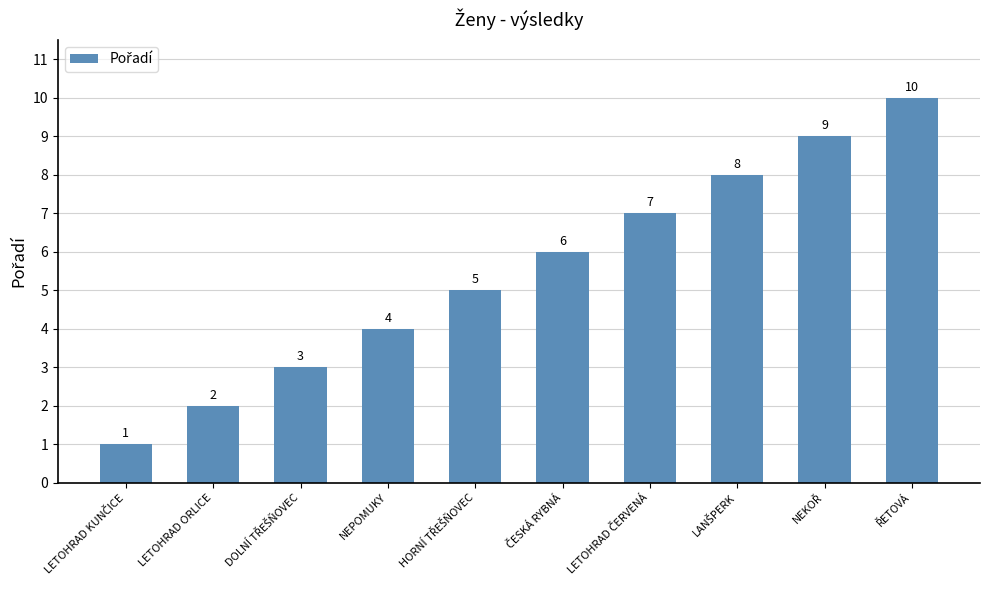

Is it true that the value at LETOHRAD ORLICE is 3?

False